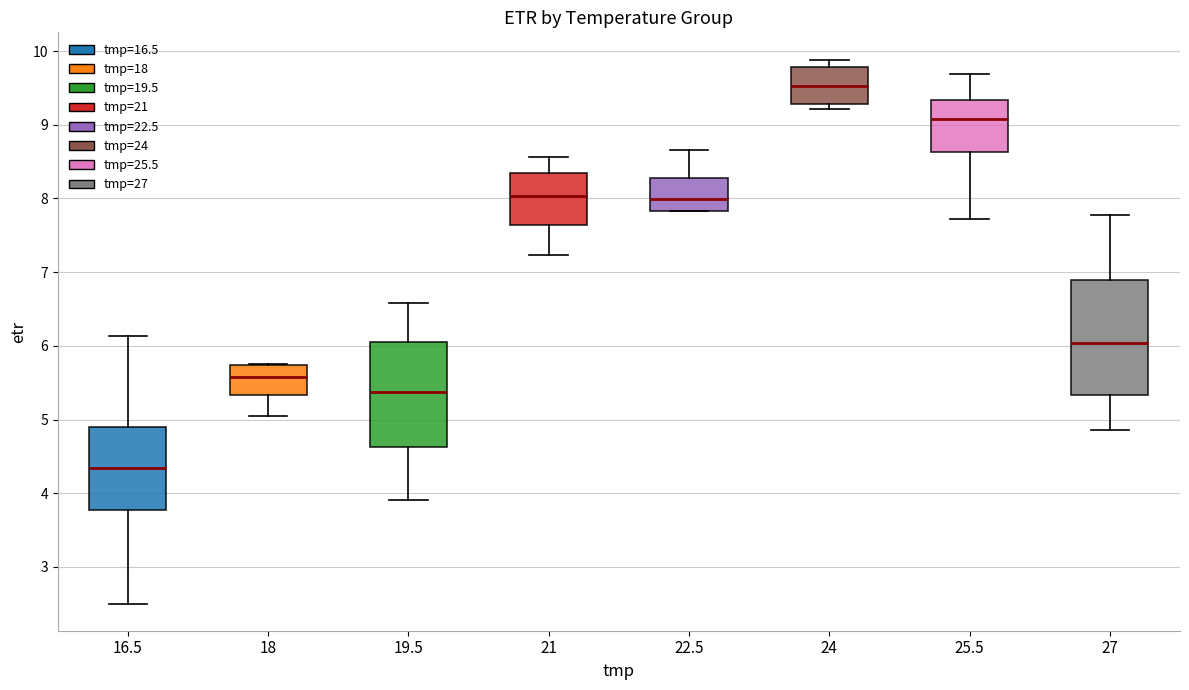

Reading left to right, transcribe this box plot: for each box, give where its median line is, the range the box spans, and where its two whiskers end, as read against the y-axis. The values are not printed on the chart, so give them approximately, as read against the axis.

16.5: median 4.3, box 3.8 to 4.9, whiskers 2.5 to 6.1
18: median 5.6, box 5.3 to 5.7, whiskers 5.1 to 5.8
19.5: median 5.4, box 4.6 to 6.1, whiskers 3.9 to 6.6
21: median 8.0, box 7.6 to 8.3, whiskers 7.2 to 8.6
22.5: median 8.0, box 7.8 to 8.3, whiskers 7.8 to 8.7
24: median 9.5, box 9.3 to 9.8, whiskers 9.2 to 9.9
25.5: median 9.1, box 8.6 to 9.3, whiskers 7.7 to 9.7
27: median 6.0, box 5.3 to 6.9, whiskers 4.9 to 7.8